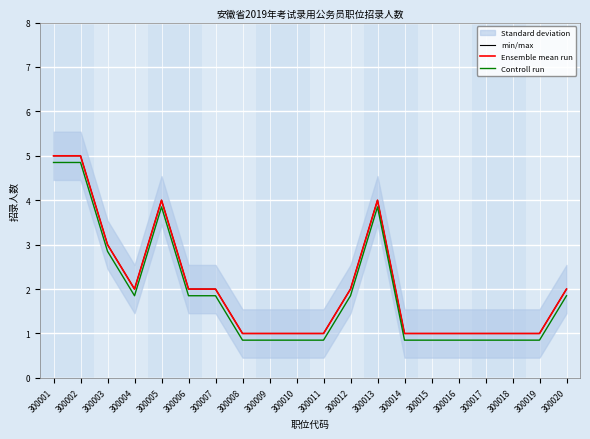

How many series are shown in this chart?

3